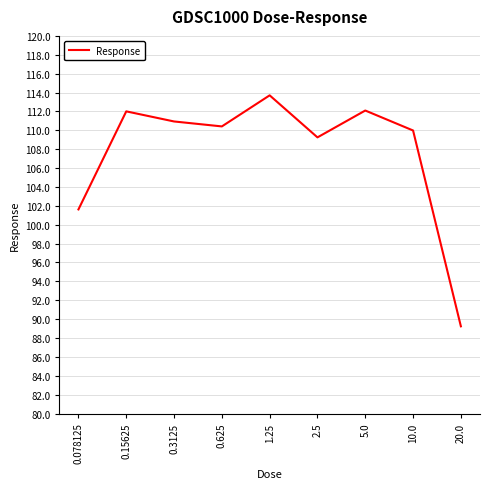

Where is the first local maximum?

0.15625